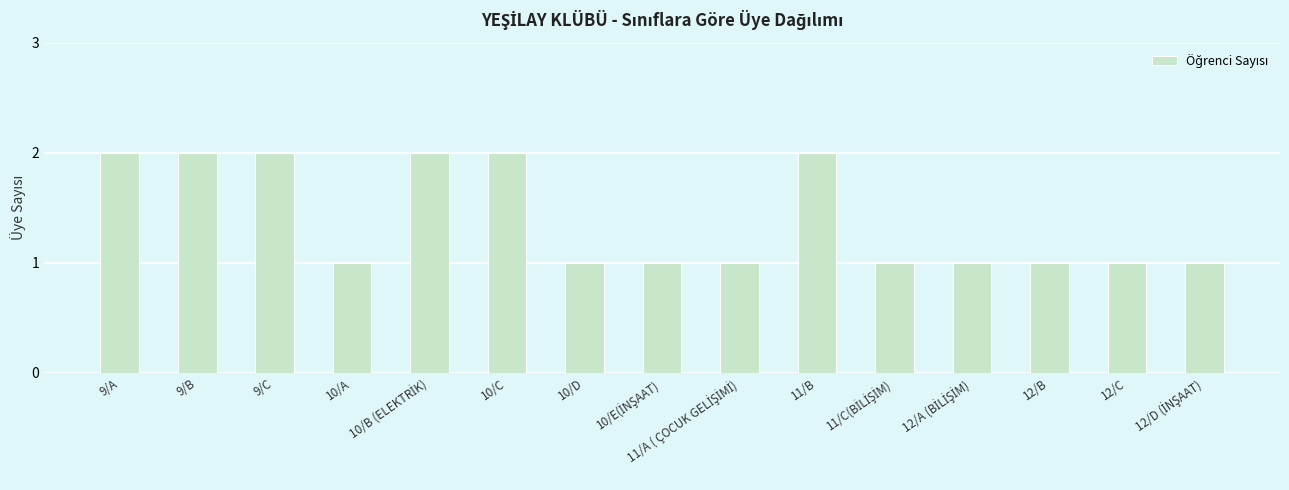

The chart shows a value of 2 at 10/C. True or false?

True